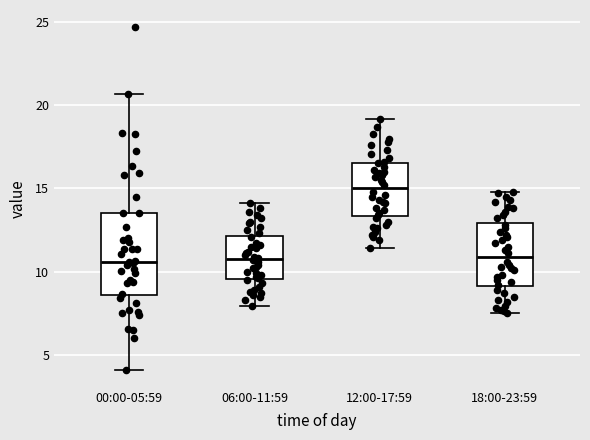

Where does the median line of the box for 06:00-11:59 sit on the y-axis? The values are not printed on the chart, so give them approximately, as read against the axis.

11.0